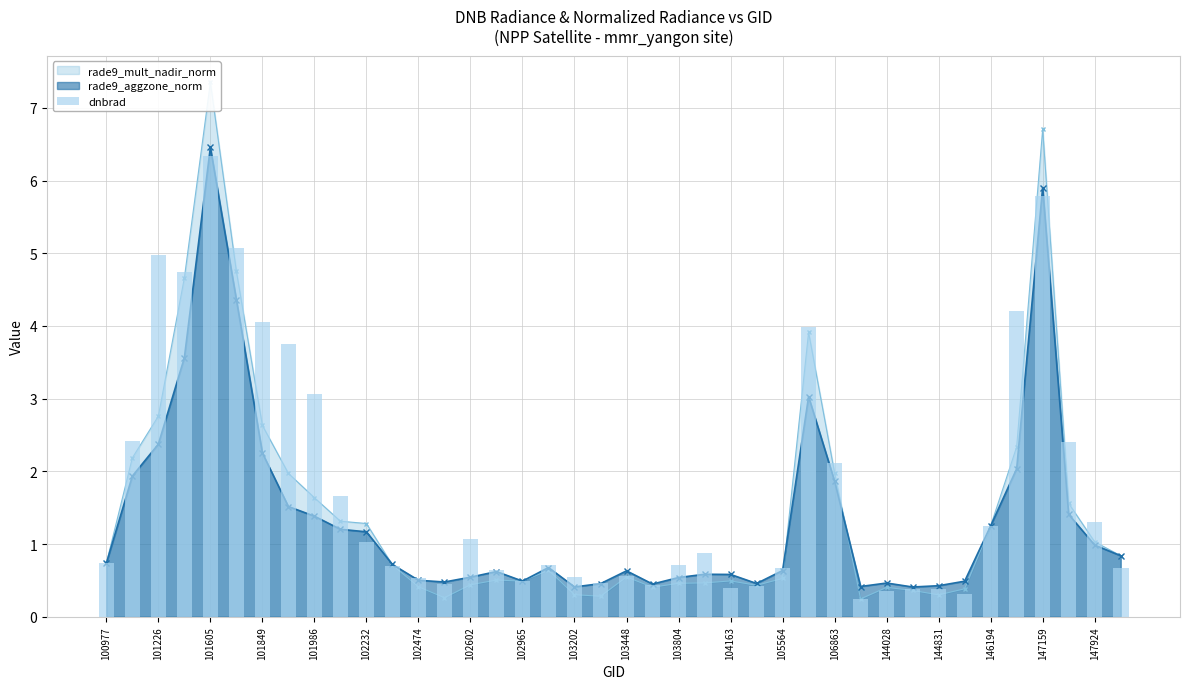

What is the smallest value displayed?

0.2